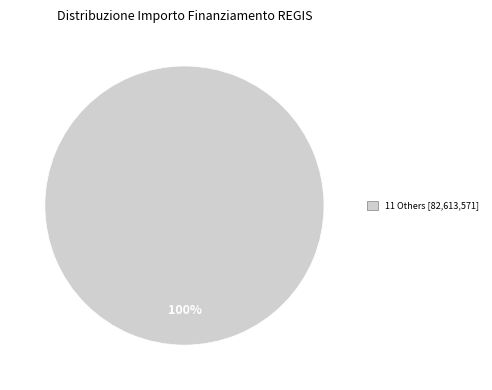

Is there any slice that represents more than half of the pie?

Yes